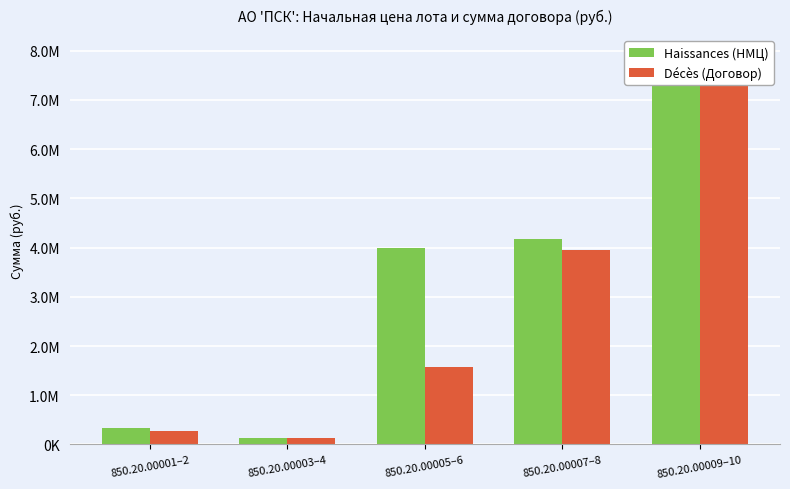

What is the total value across all series at 850.20.00003–4?

254250.0